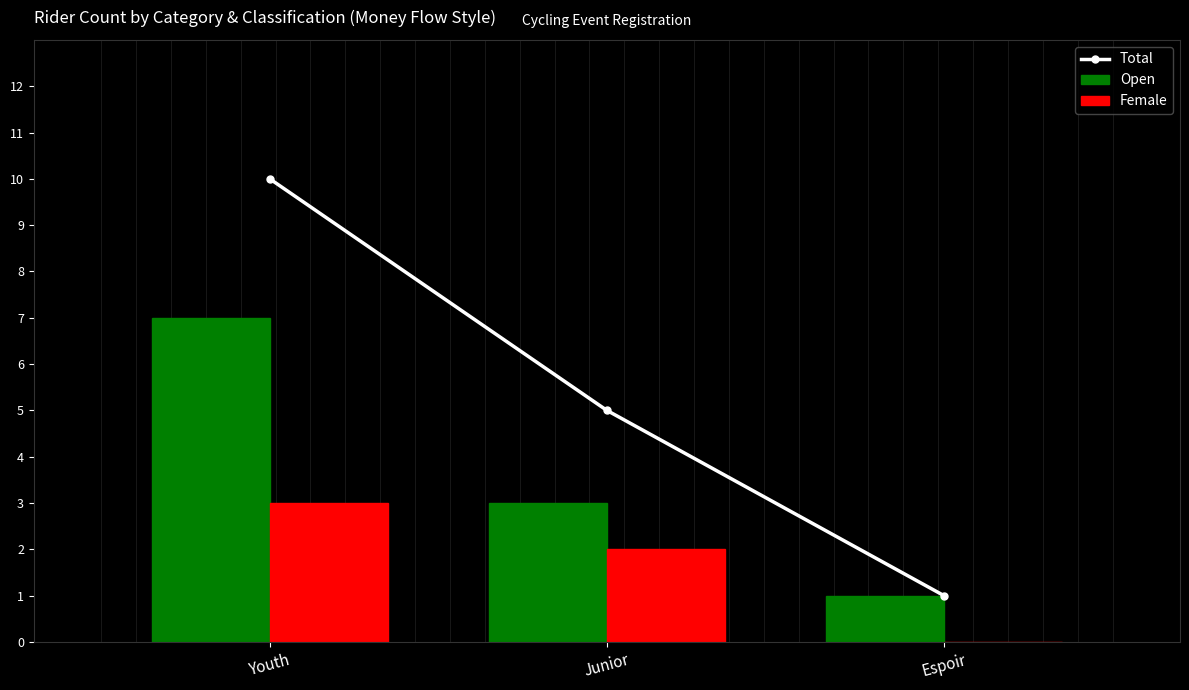

List the series in order of their overall mean, lowest first.

Female, Open, Total